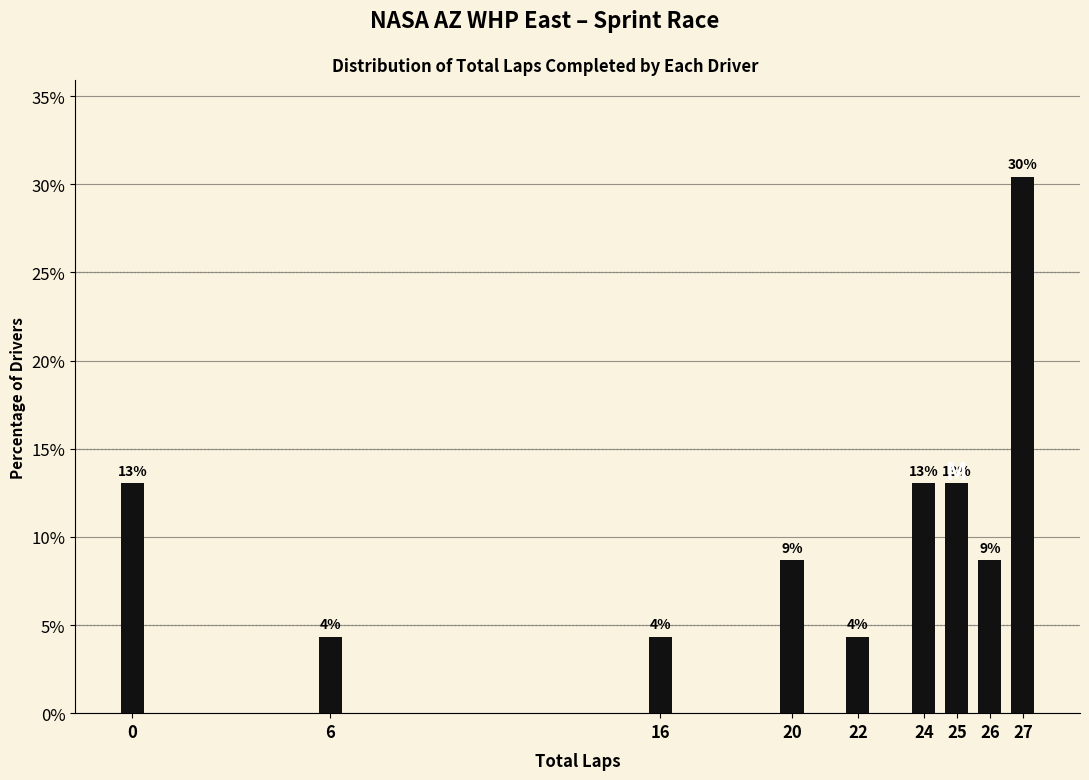

How many bars are there in total?

9